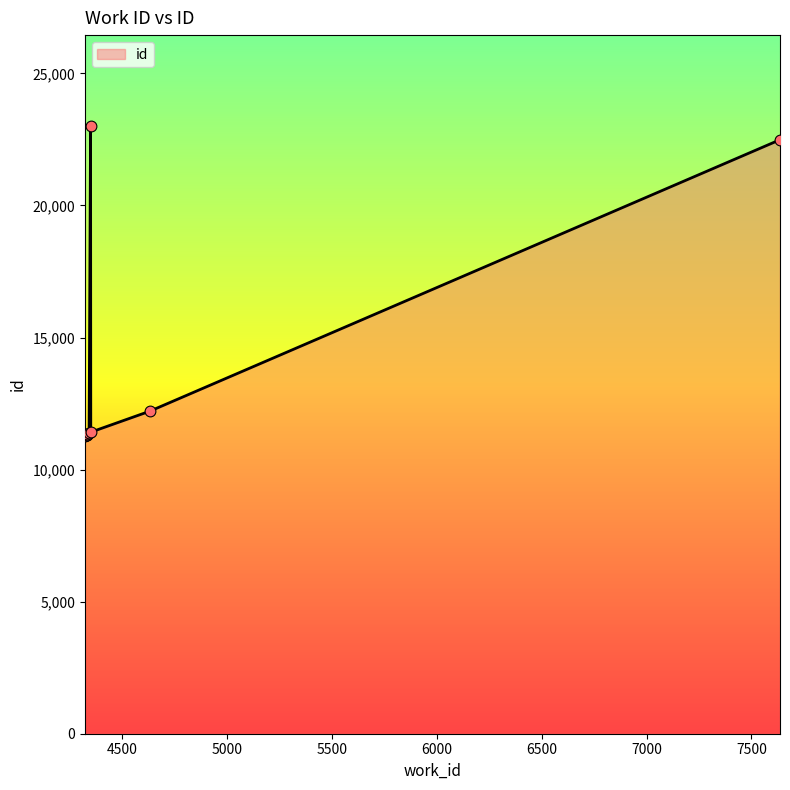

What is the ratio of the value at 4349 to the value at 4329?

1.0